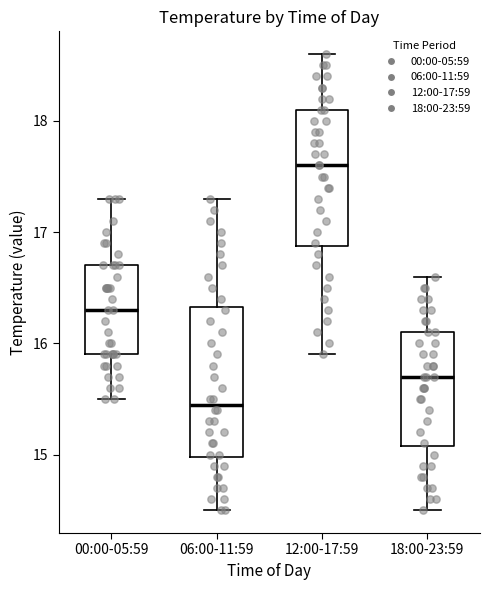

Where does the median line of the box for 00:00-05:59 sit on the y-axis? The values are not printed on the chart, so give them approximately, as read against the axis.

16.3